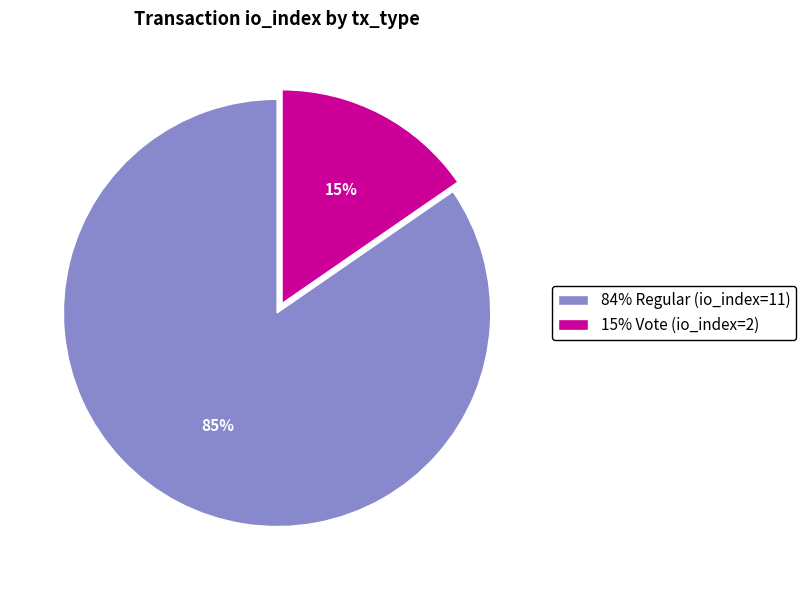

Rank the categories by value from highest to lowest.

84% Regular (io_index=11), 15% Vote (io_index=2)